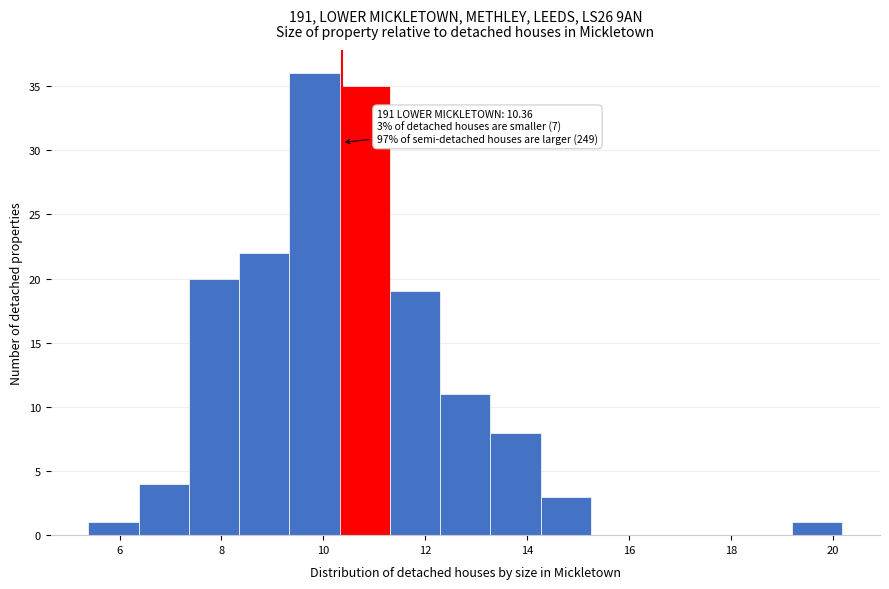

Over which range of the x-axis is the bar tallest?

9.4 to 10.4